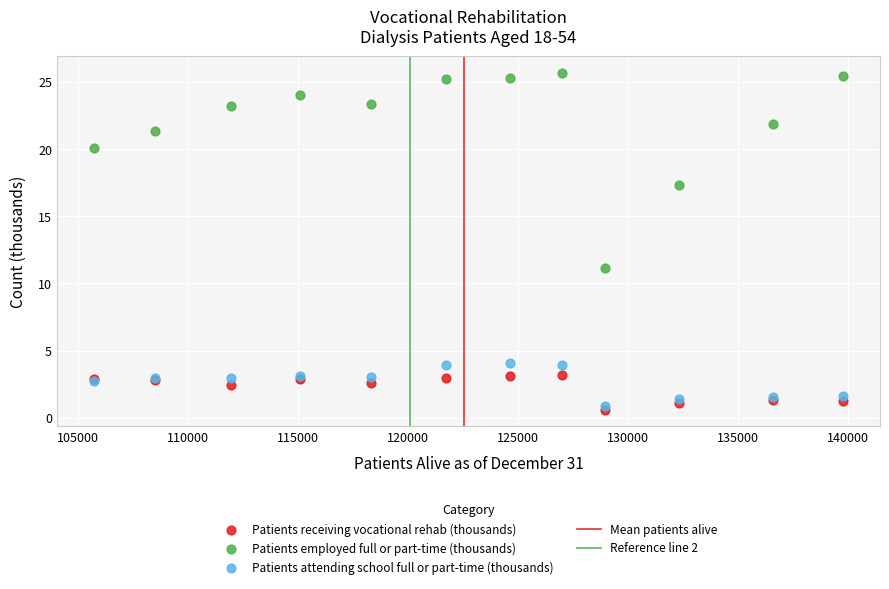

In the Patients employed full or part-time (thousands) series, what Y value is closest to 18?

17.3